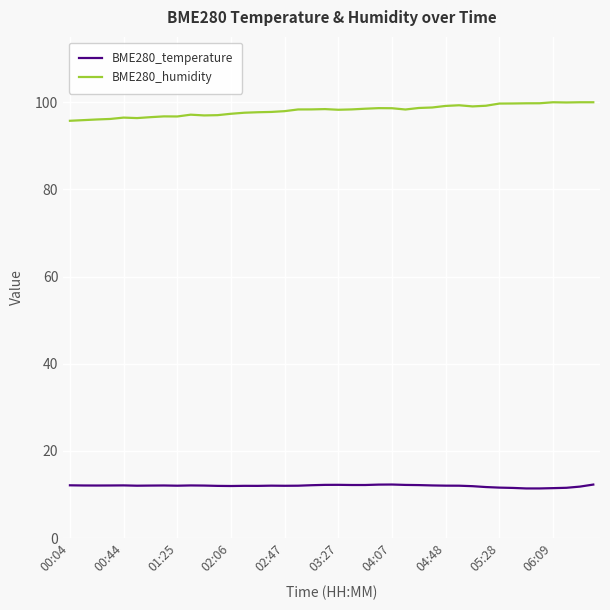

Which series has the largest total across all categories?

BME280_humidity